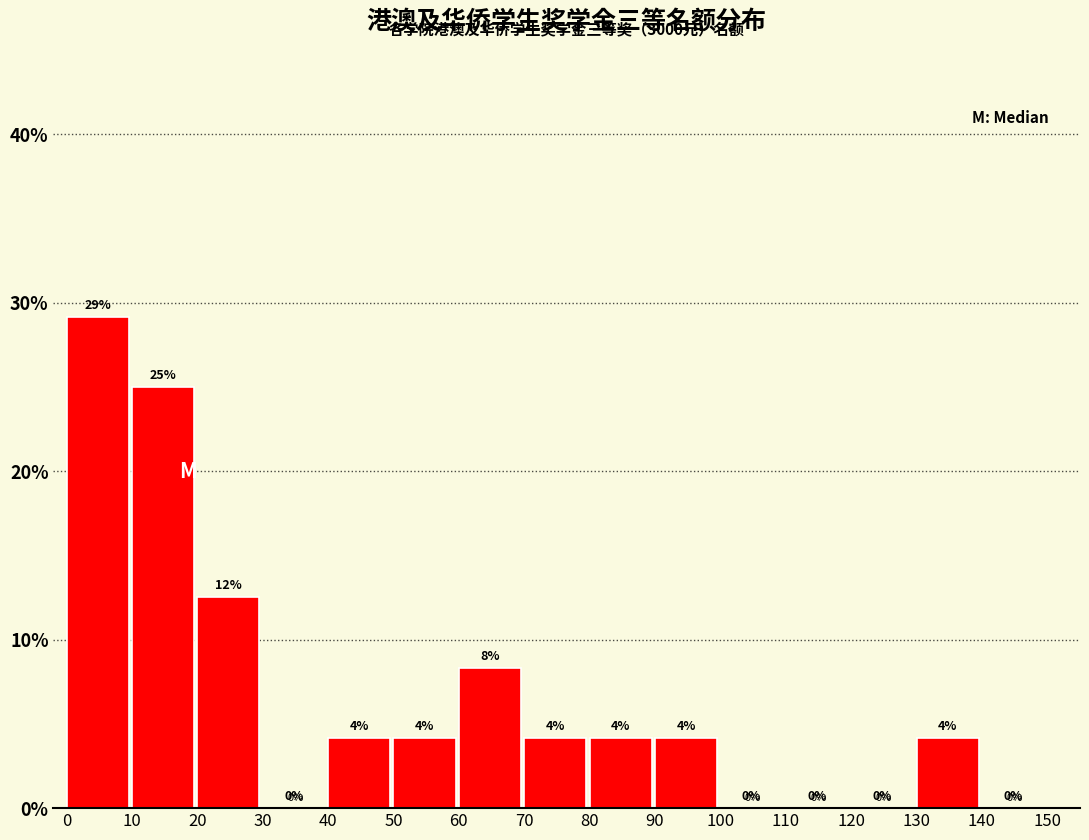

Over which range of the x-axis is the bar tallest?

0 to 10